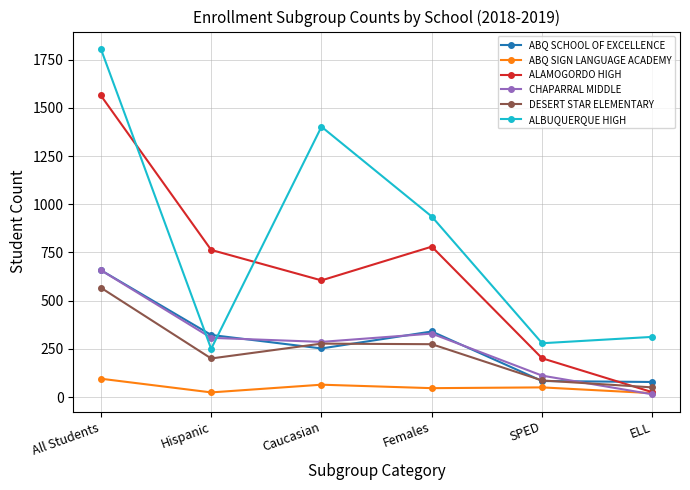

Which series has the largest range (max minus min)?

ALBUQUERQUE HIGH